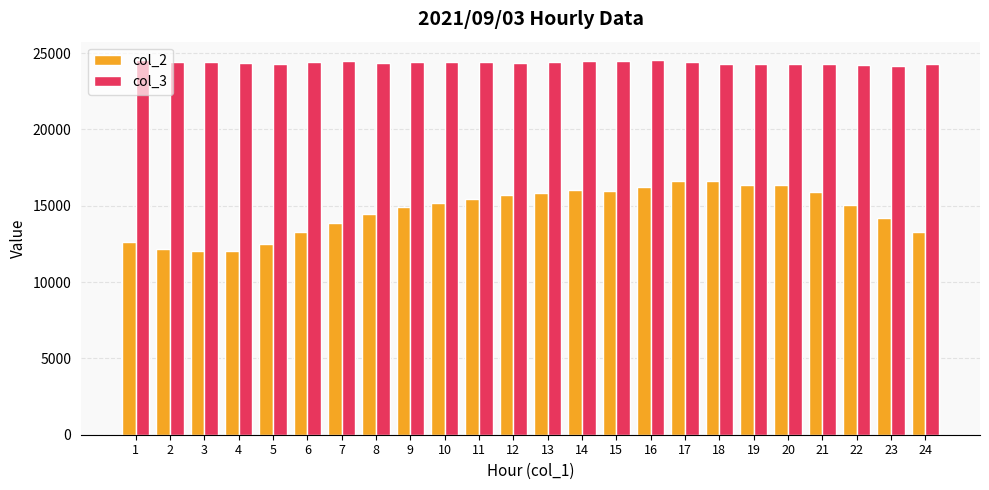

What is the approximate value of col_3 at 6, to the nearest 10?

24410